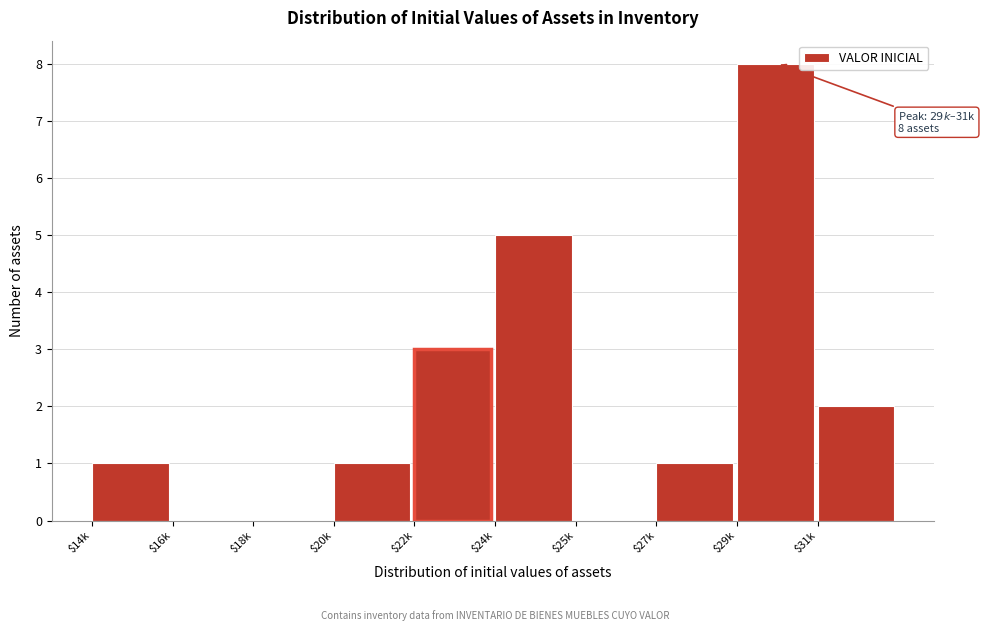

Read the value at $22k.

3